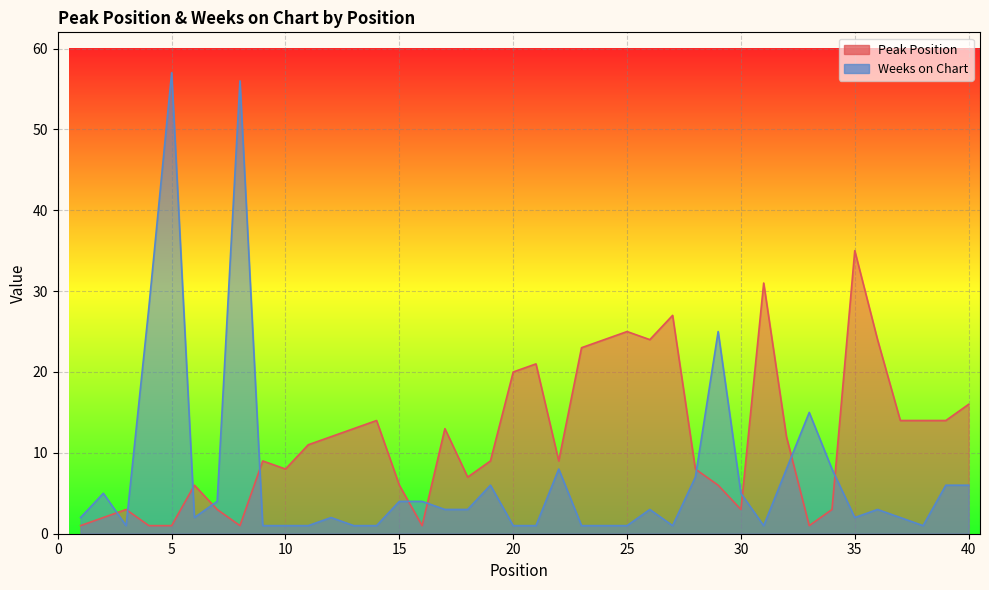

In Weeks on Chart, how many points are higher than both neighbors (excluding endpoints)?

10